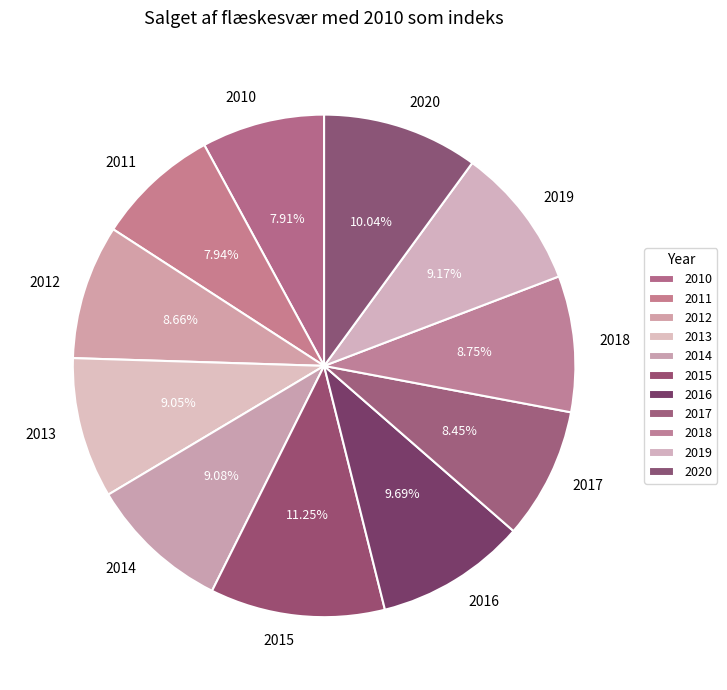

To the nearest percent, what is the combined percentage of 2020 and 2013?

19%